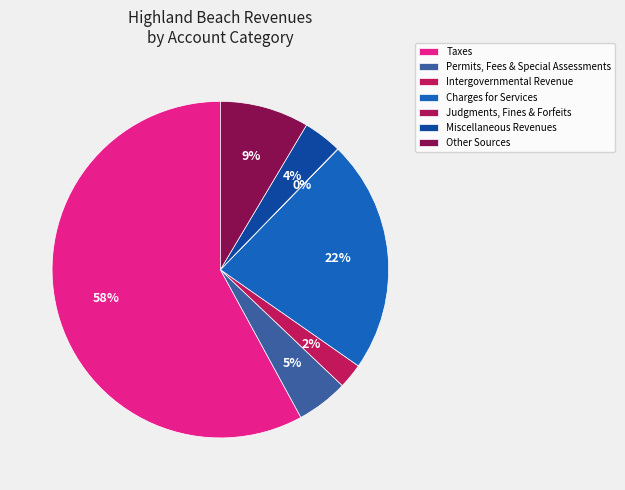

To the nearest percent, what is the difference between the Other Sources and Miscellaneous Revenues slice percentages?

5%